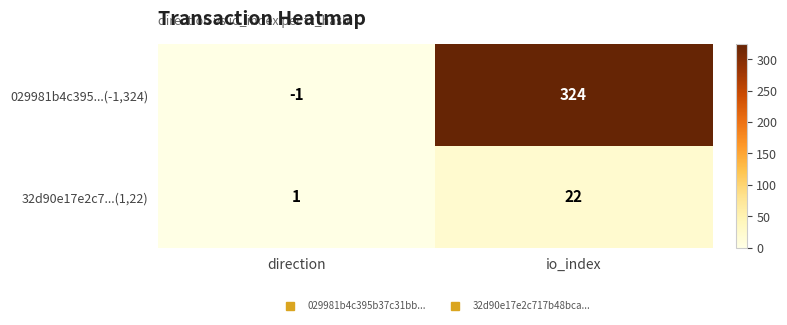

Which category has the lowest value across all series?

direction